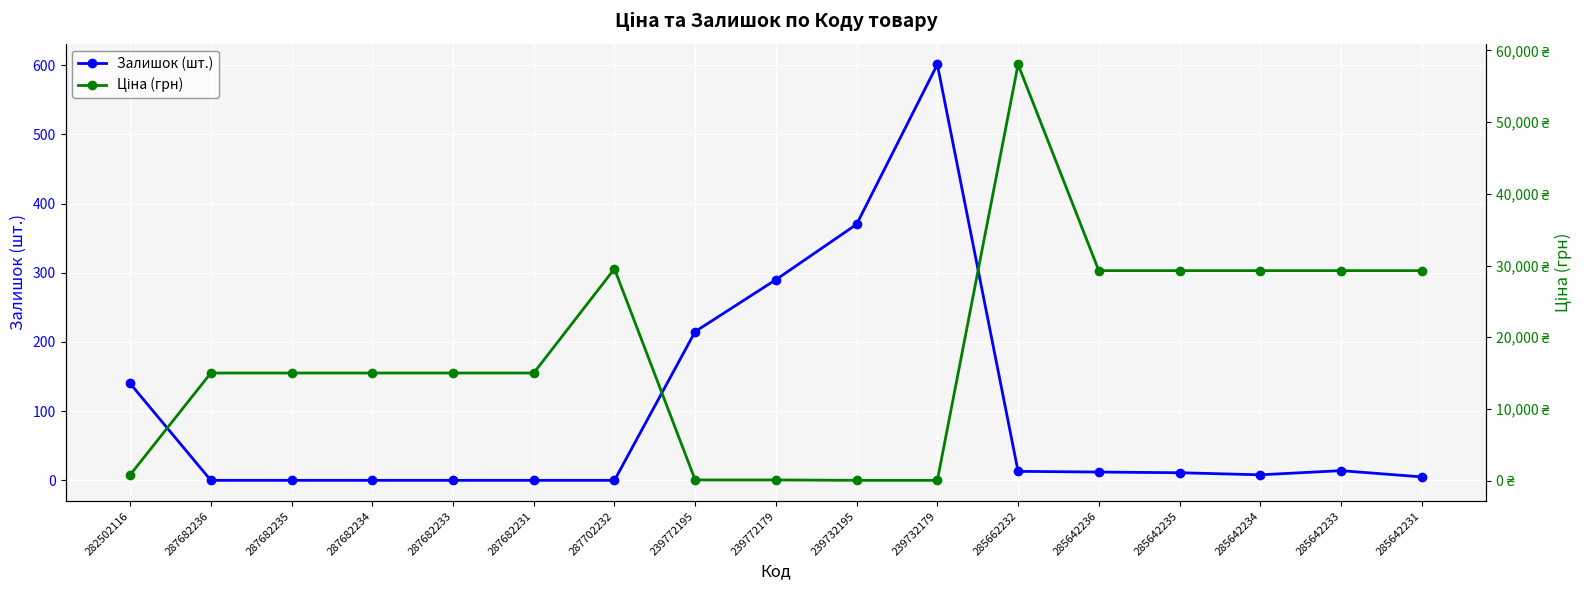

What is the lowest value of the Ціна (грн) series?

56.7